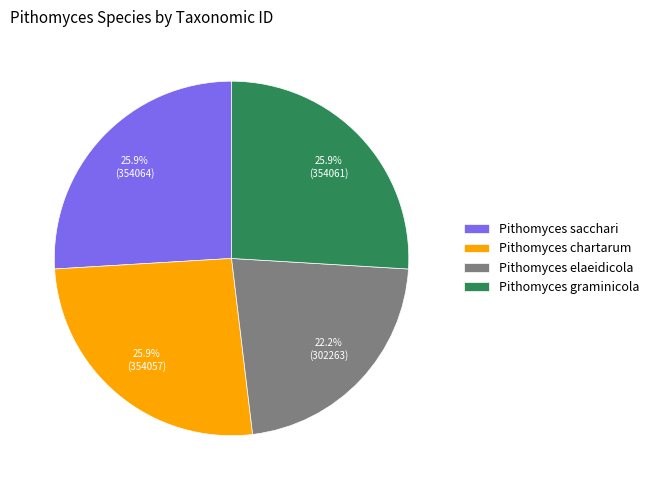

Is Pithomyces chartarum the majority of the pie?

No